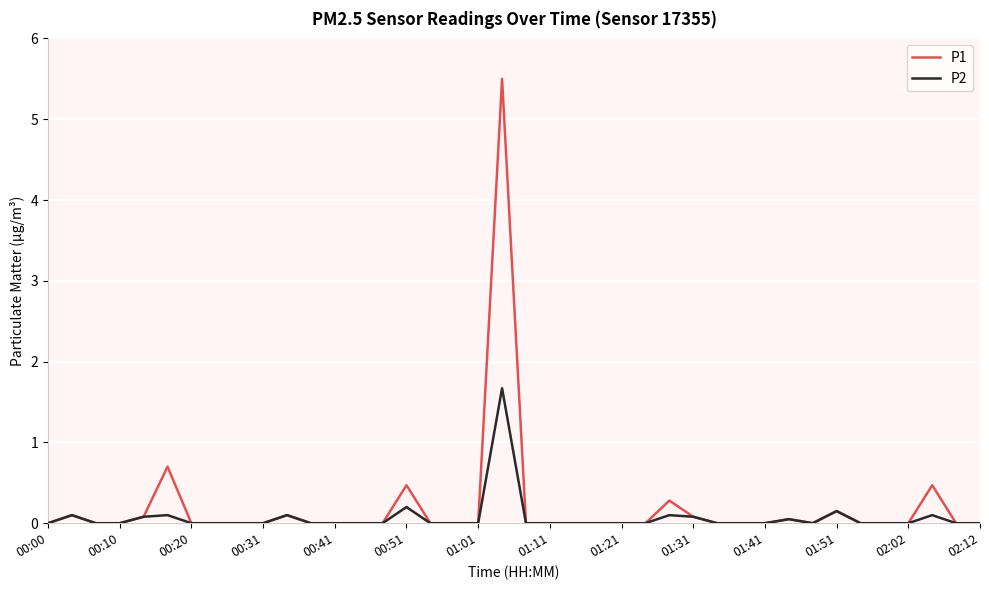

Which series has the largest range (max minus min)?

P1